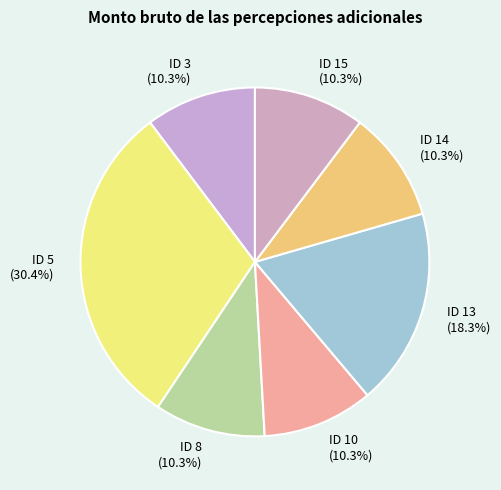

True or false: ID 10 accounts for 20% of the total.

False